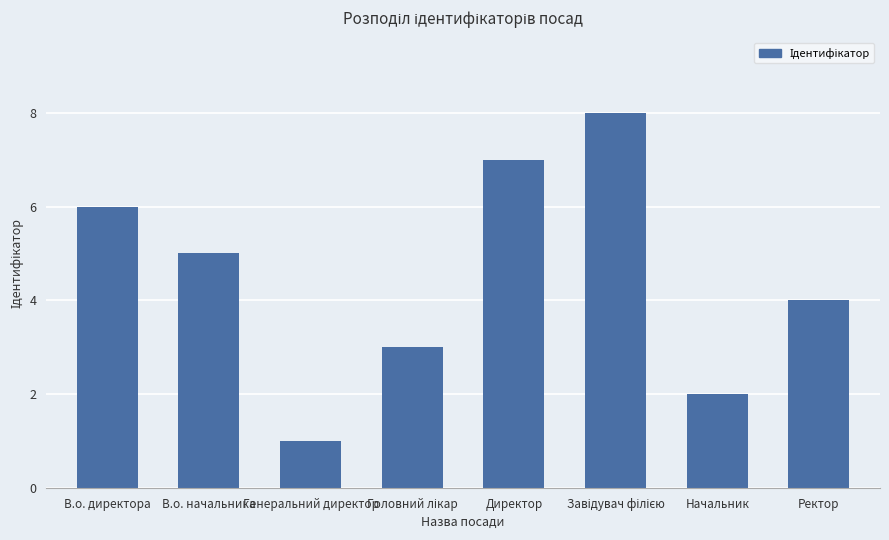

Reading left to right, transcribe all the data shown in this chart.

6	5	1	3	7	8	2	4